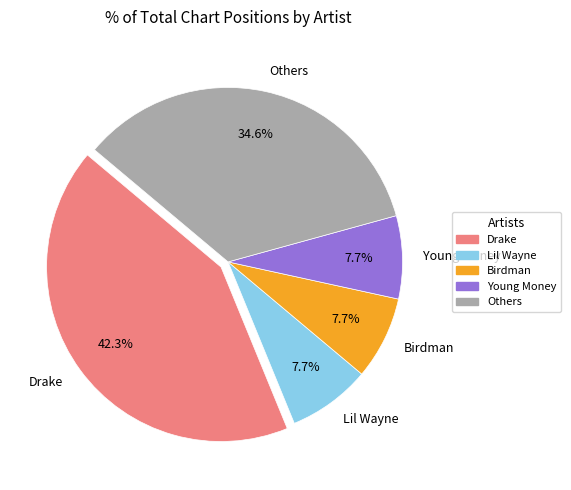

Which category has the biggest portion of the pie?

Drake